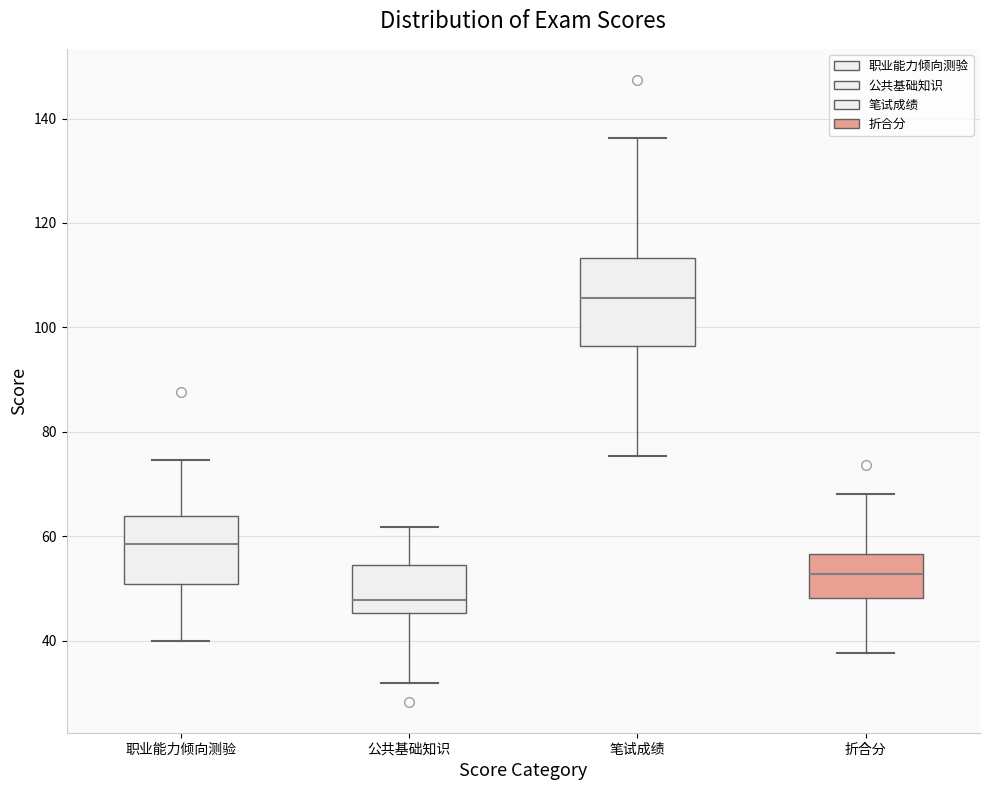

Where is the lower edge of the box for 笔试成绩 on the y-axis? The values are not printed on the chart, so give them approximately, as read against the axis.

96